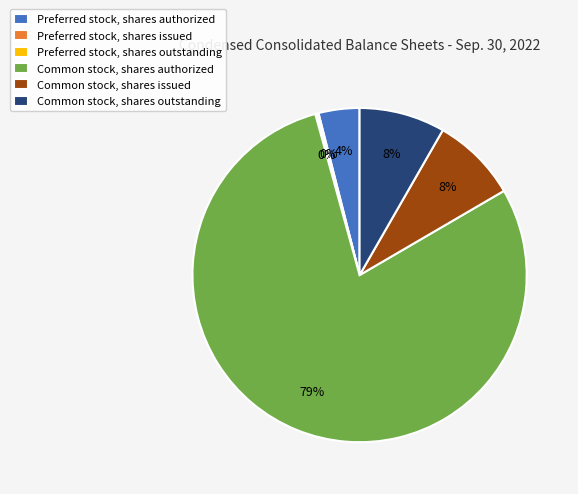

Is it true that Common stock, shares authorized is 79% of the pie?

True